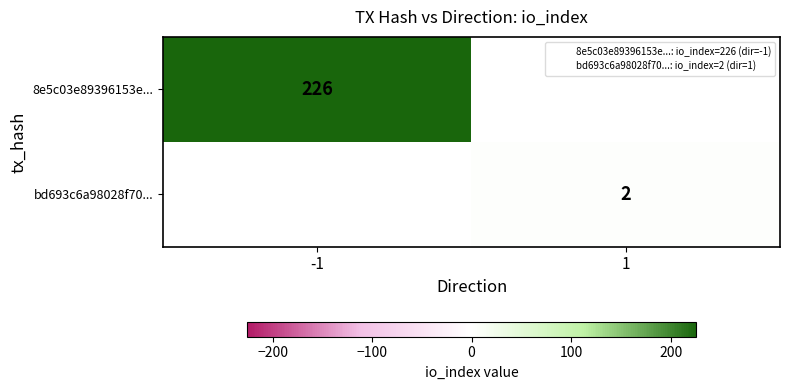

List the labels in order of bd693c6a98028f70... value, largest first.

-1, 1